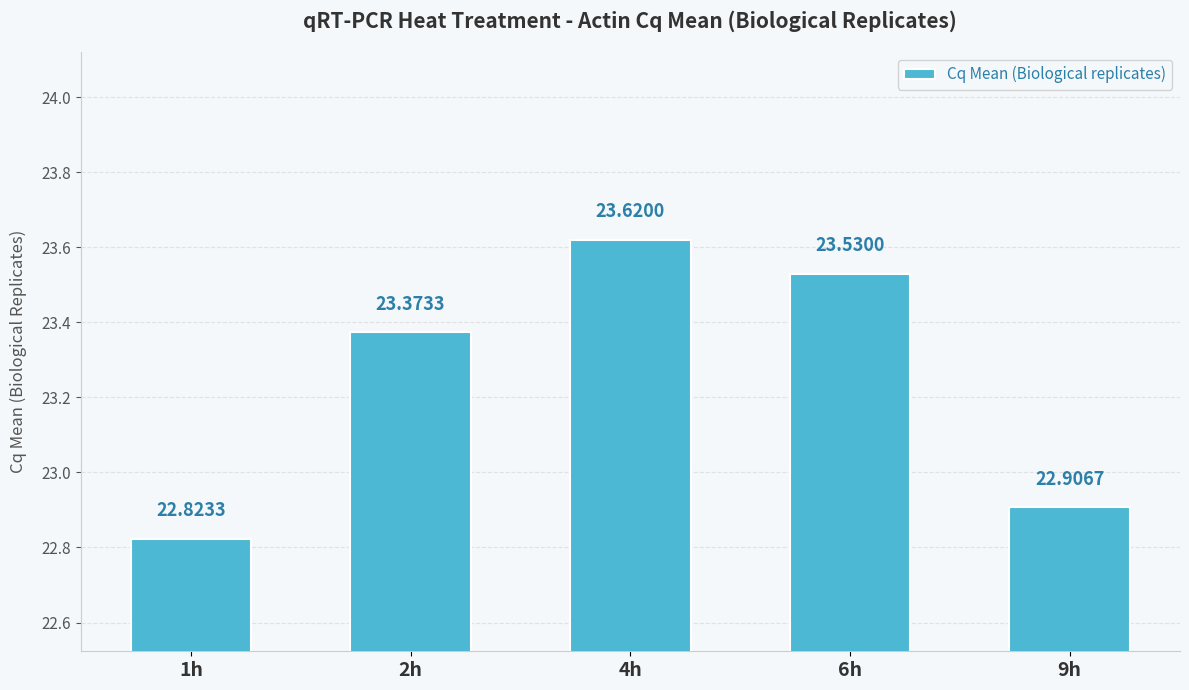

What value does the data have at 9h?

22.9